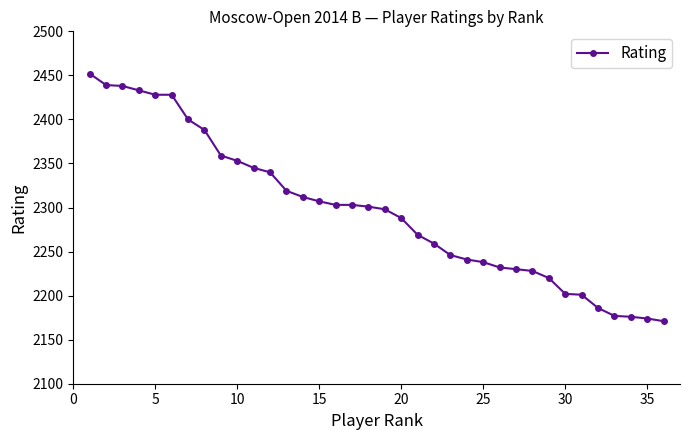

What is the sum of all values?

82684